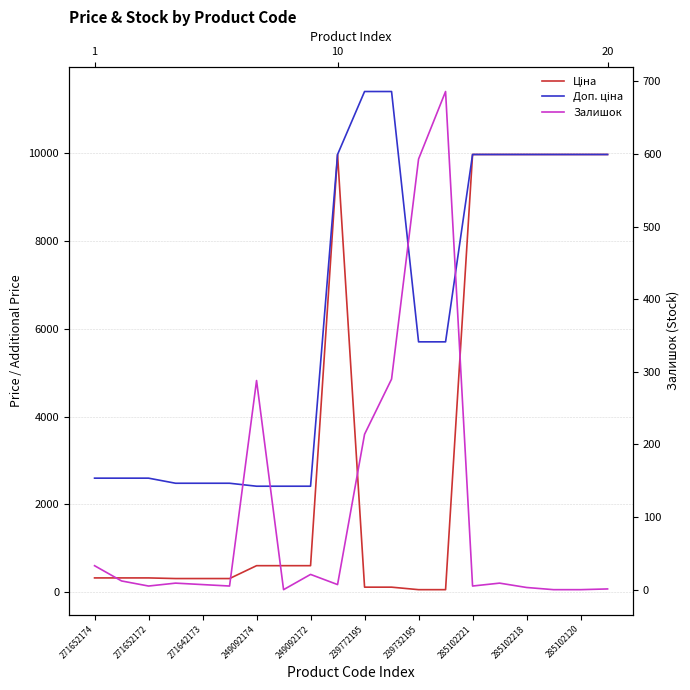

What is the difference between the second highest and minimum values in the Ціна series?

9917.9